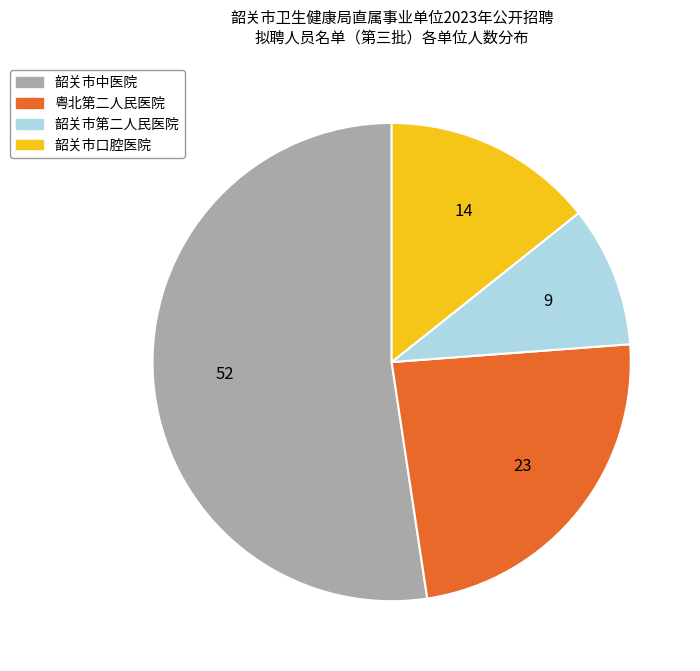

The 韶关市中医院 slice represents 52% of the pie. True or false?

True